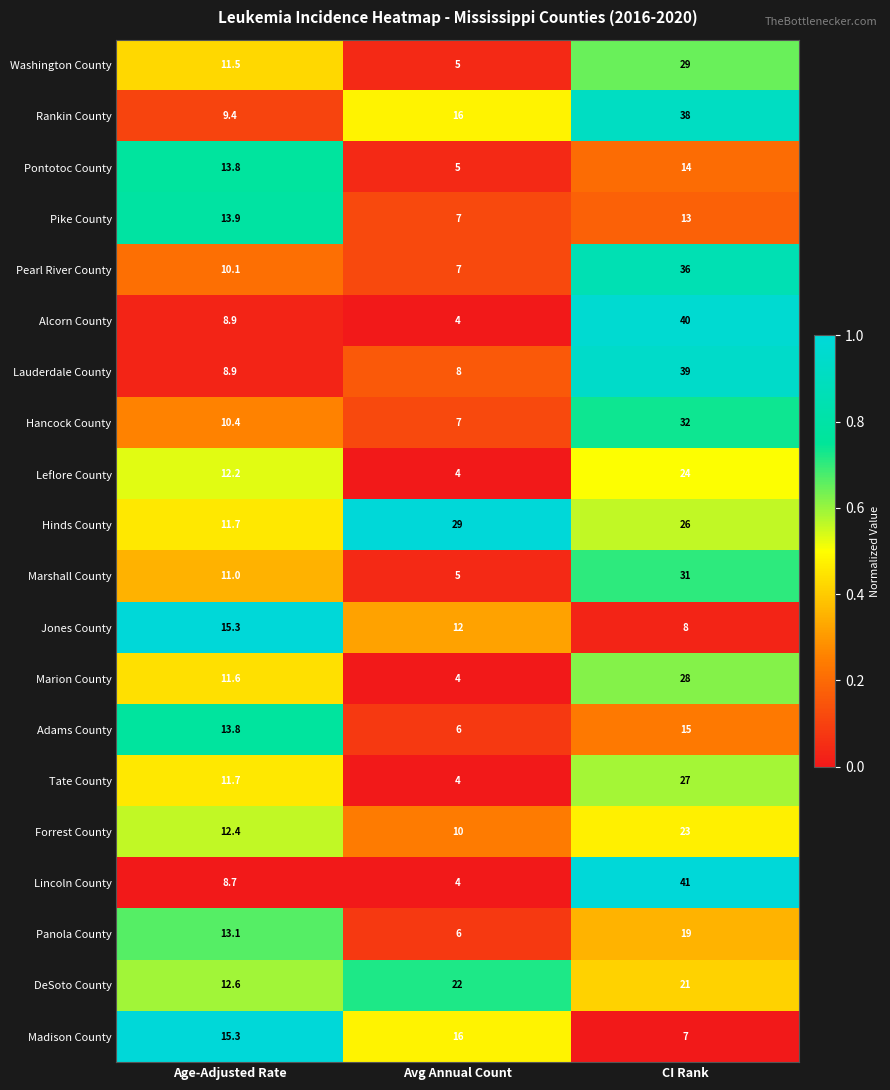

True or false: Hinds County has a value of 38.1 at CI Rank.

False